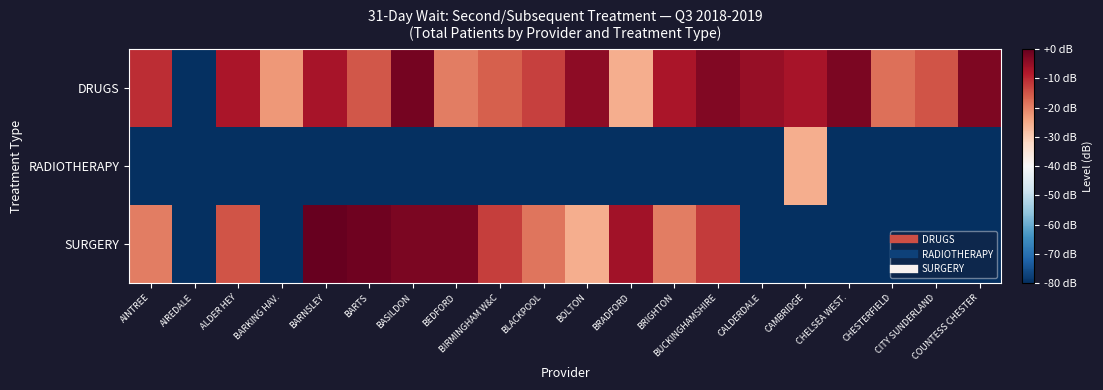

Count the number of categories in the chart.

20